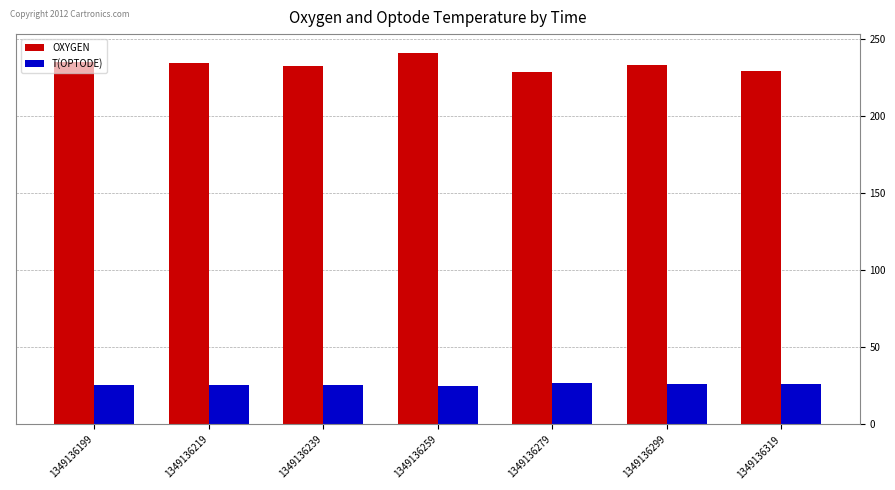

What is the value of the OXYGEN bar at the 1st from the left?

235.2